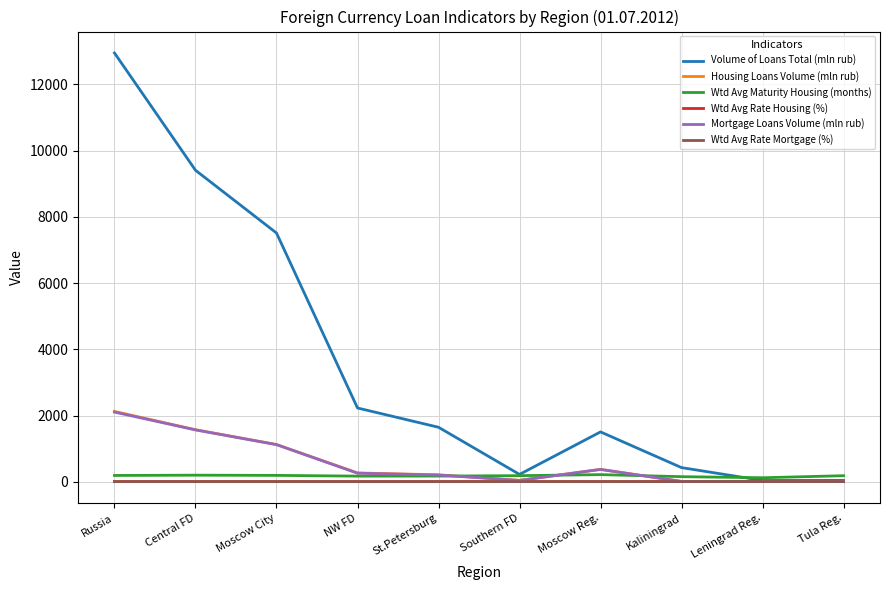

Where is Volume of Loans Total (mln rub) nearest to the value 6496?

Moscow City